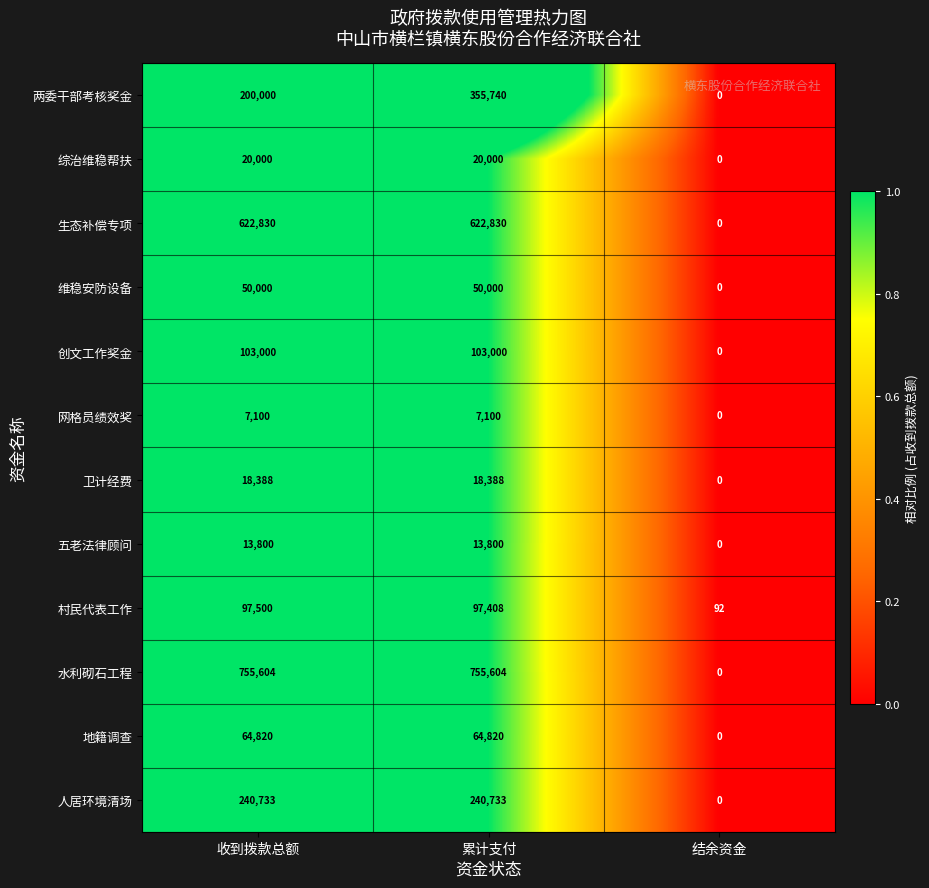

How many 网格员绩效奖 values are between 0 and 7100?

3